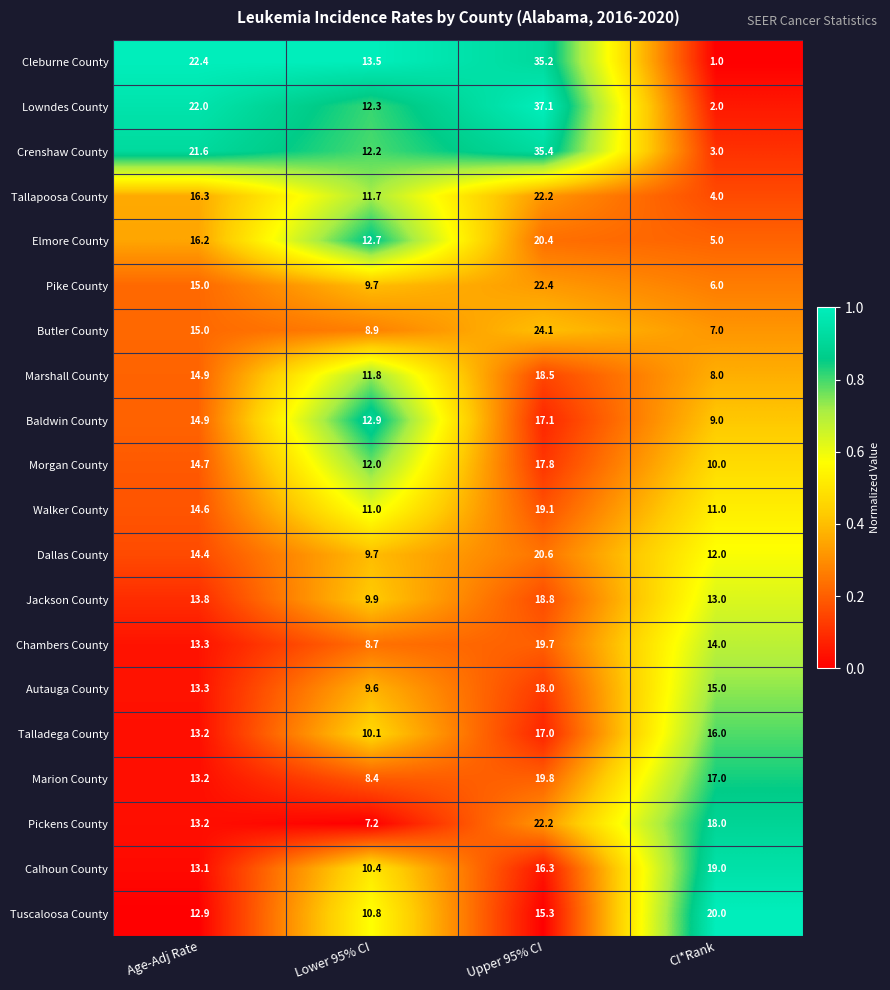

What is the maximum value shown in the chart?

37.1